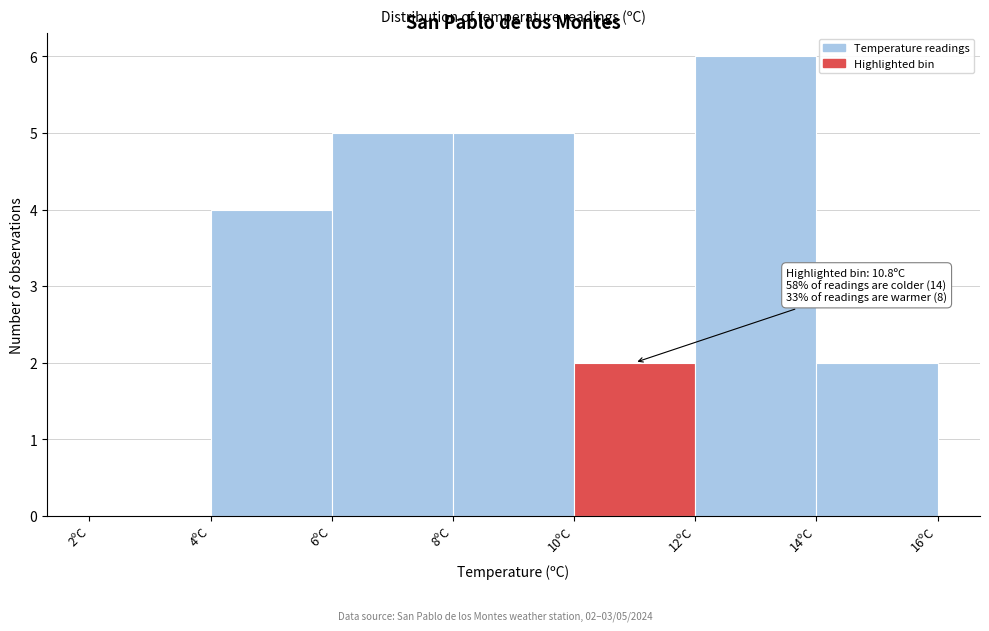

Which range on the x-axis has the tallest bar?

12 to 14